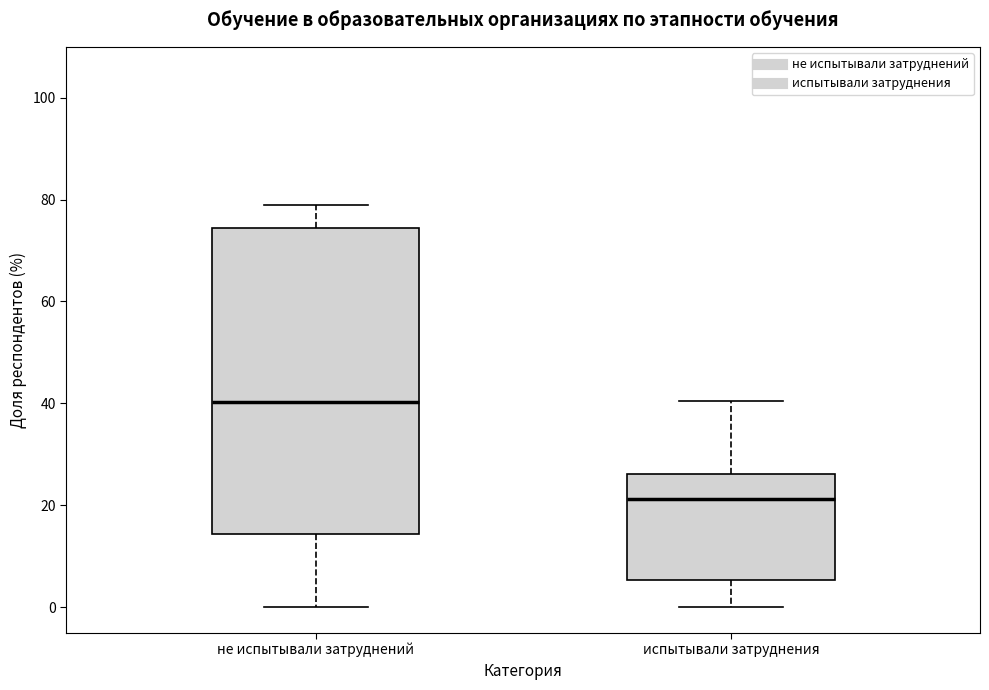

Comparing the boxes themselves (not the whiskers), which one is the tallest?

не испытывали затруднений